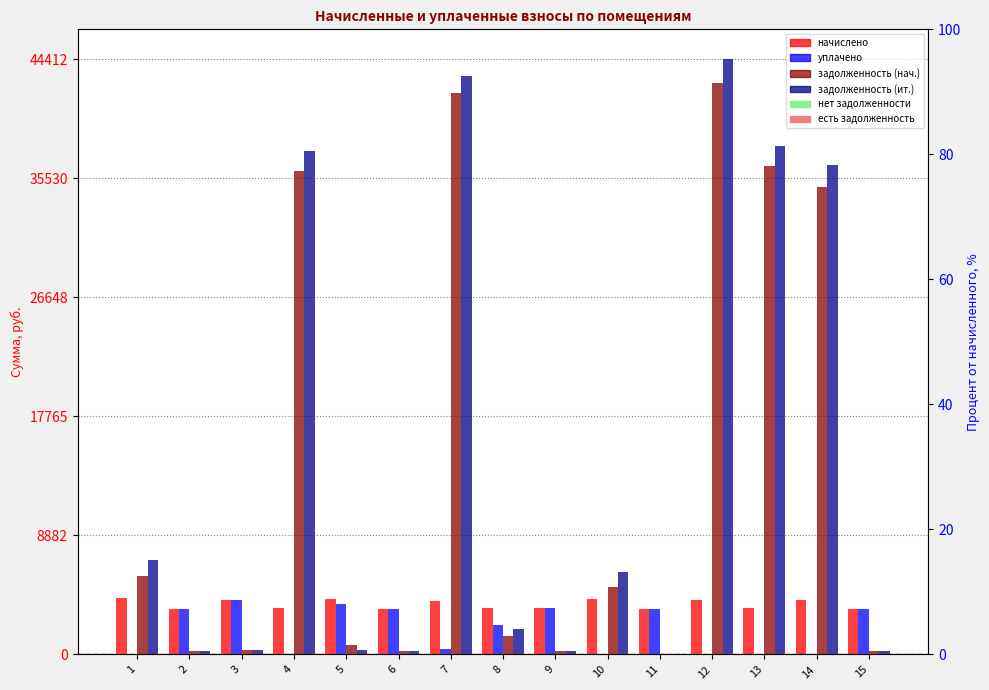

Between 15 and 11, which is larger?

15